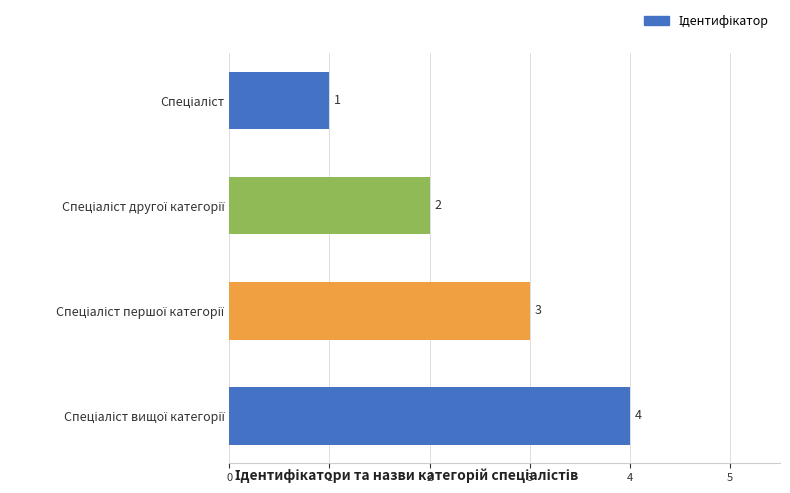

What is the value of the 1st bar from the top?

1